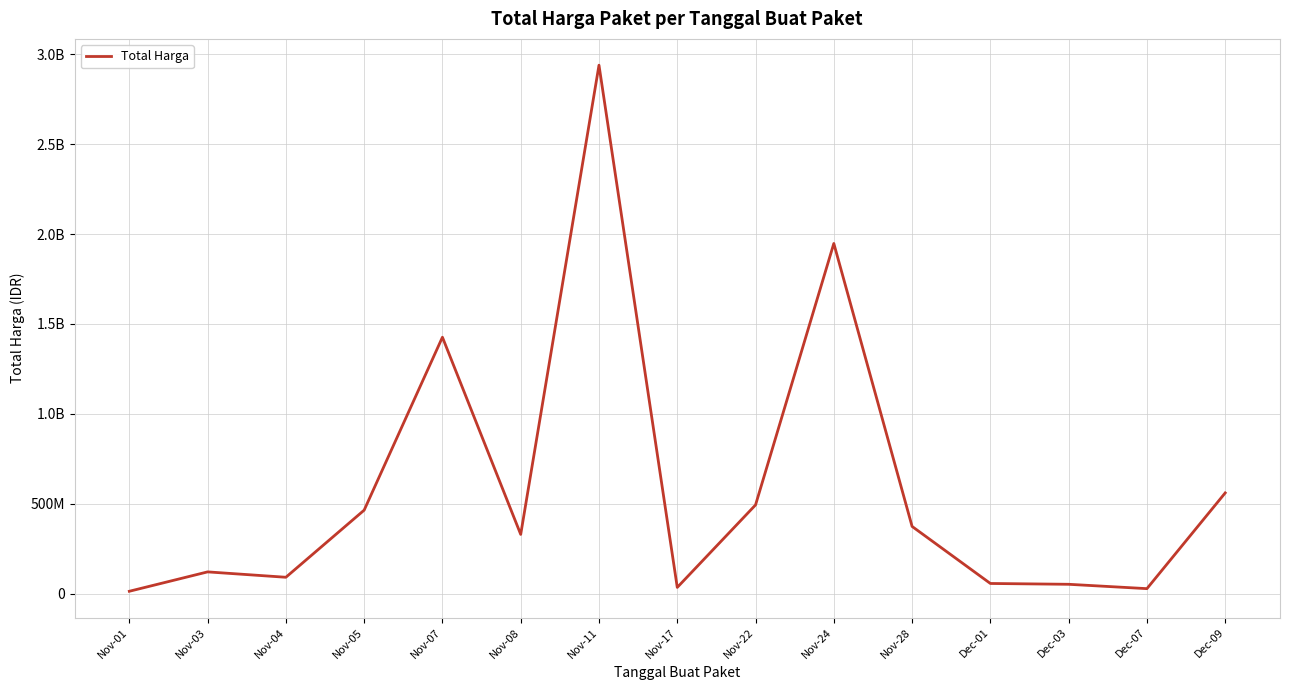

At which category does the chart reach its peak across all series?

Nov-11